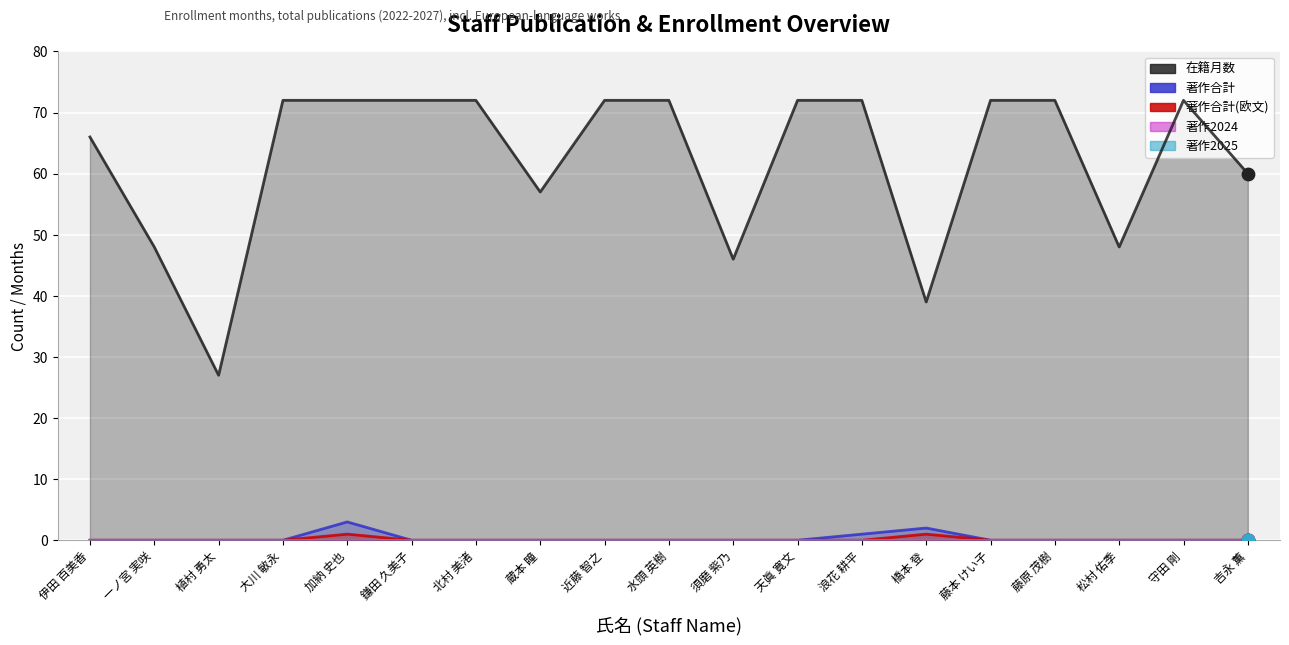

What is the total value across all series at 鎌田 久美子?

72